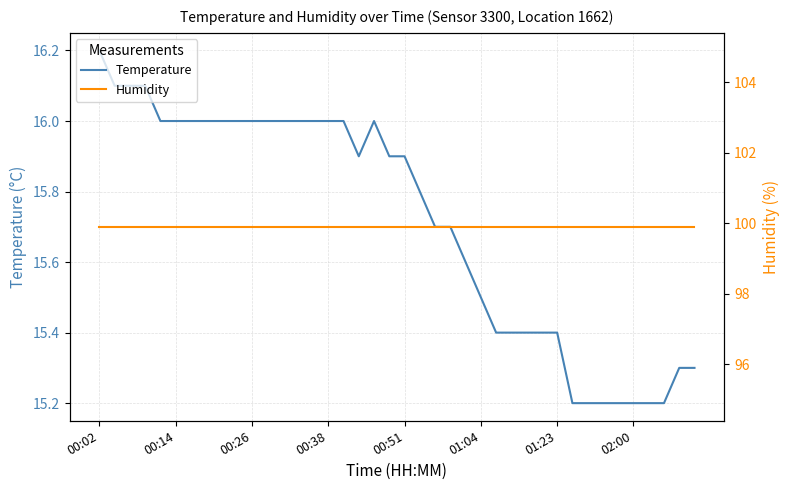

True or false: Humidity has more than 1 interior local peaks.

False